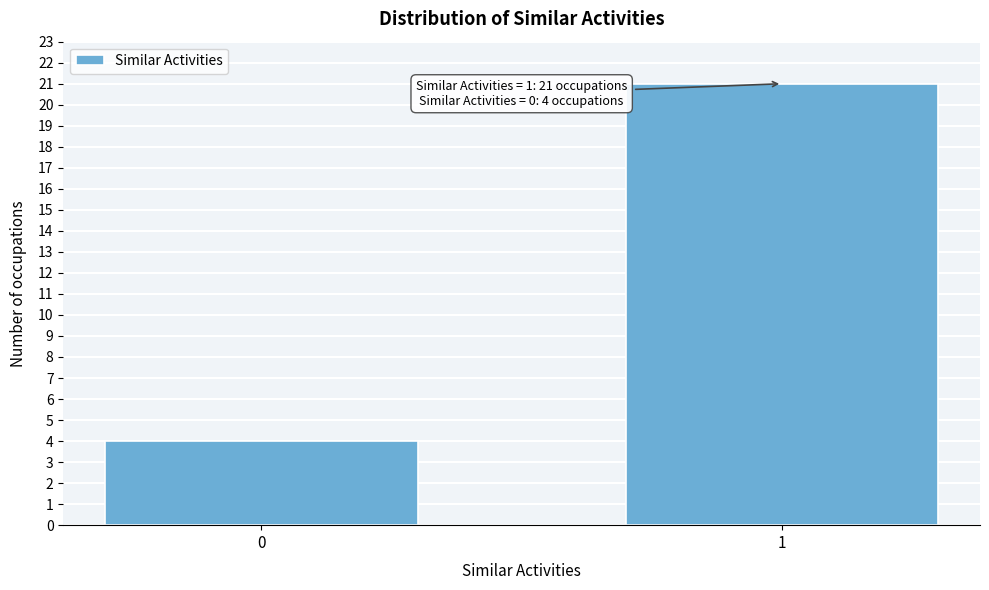

Reading left to right, transcribe all the data shown in this chart.

4	21